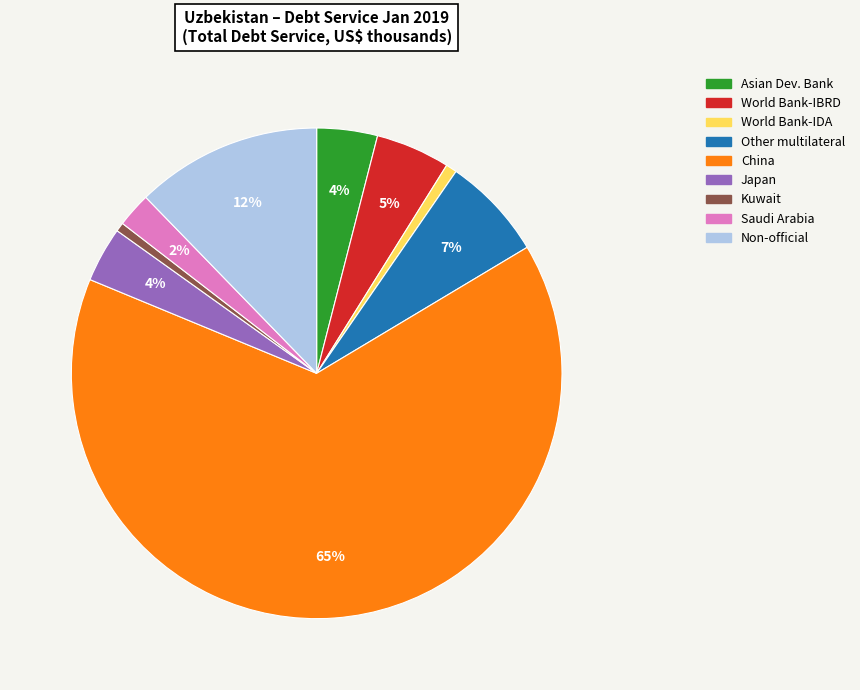

Is China the majority of the pie?

Yes